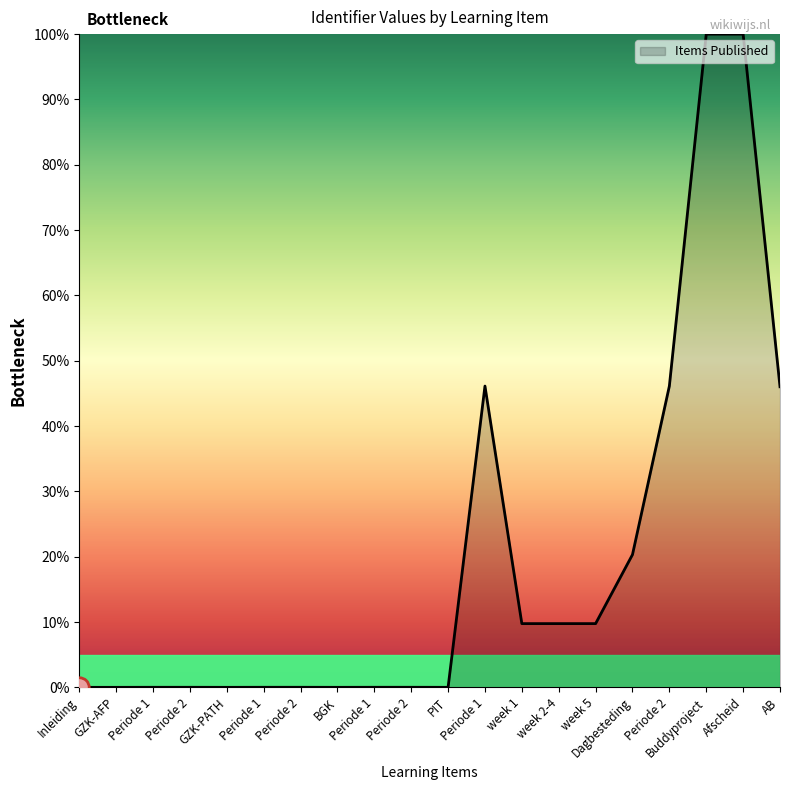

How many lines are shown in the chart?

1